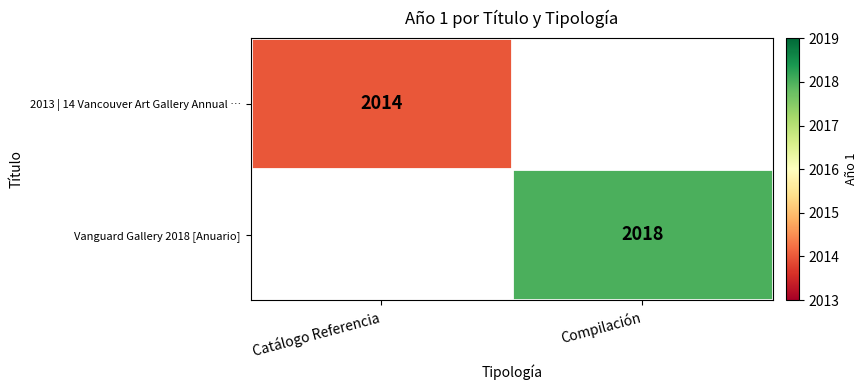

The value of 2013 | 14 Vancouver Art Gallery Annual … at Catálogo Referencia is 3108. True or false?

False